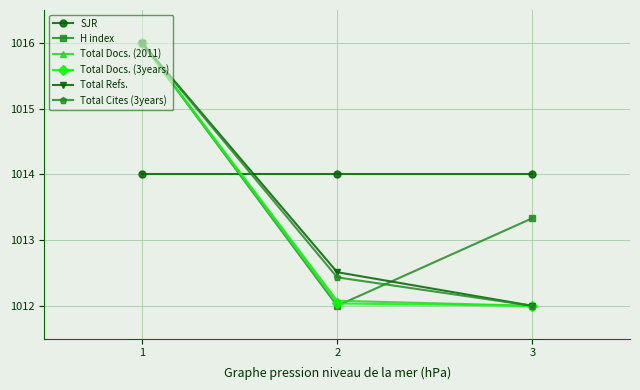

Does the chart display data point markers on the line(s)?

Yes